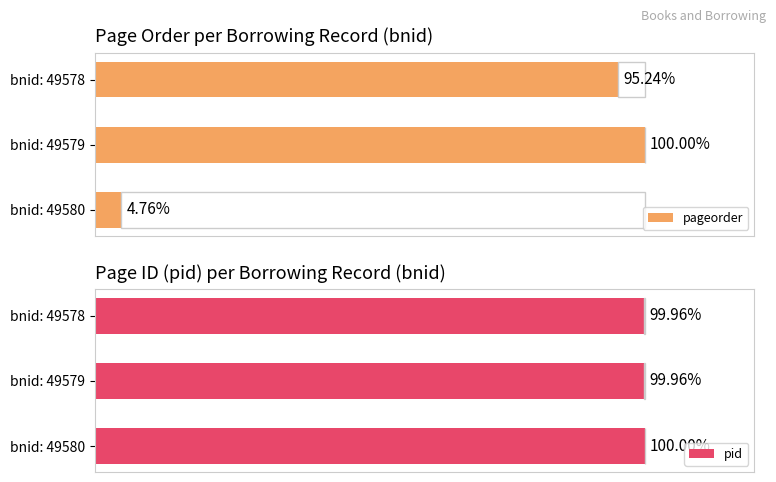

Rank the categories by pageorder value from highest to lowest.

bnid: 49579, bnid: 49578, bnid: 49580